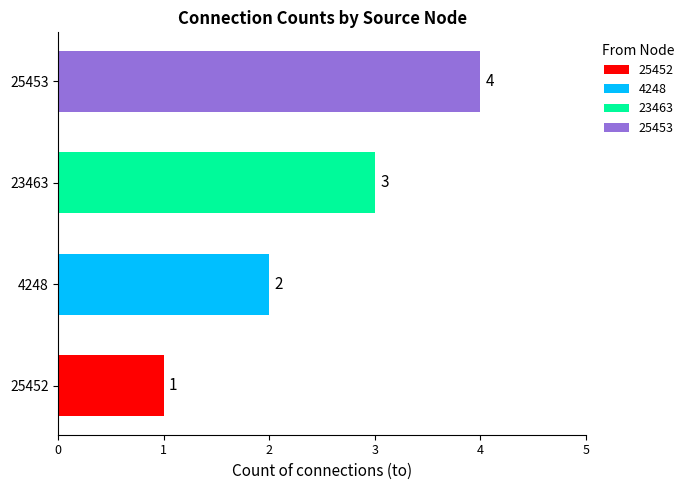

Are the bars grouped side by side (vs. stacked)?

No